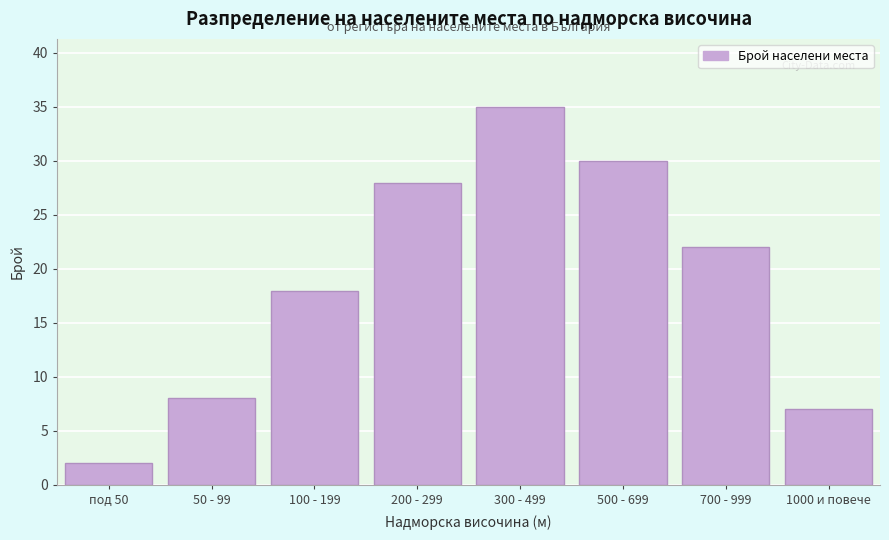

Reading left to right, list all the values displayed in this chart.

под 50=2	50 - 99=8	100 - 199=18	200 - 299=28	300 - 499=35	500 - 699=30	700 - 999=22	1000 и повече=7